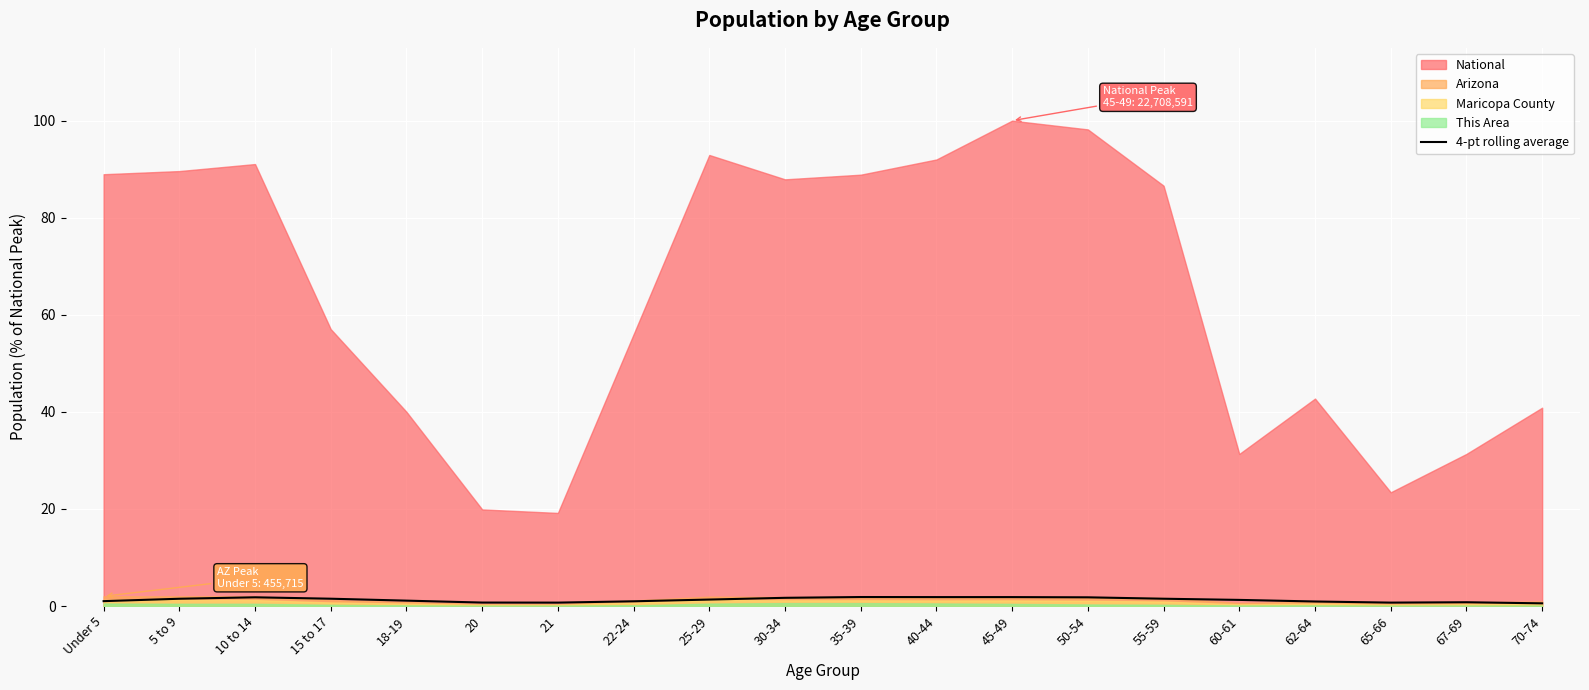

Is it true that 4-pt rolling average equals 1.8 at 10 to 14?

True